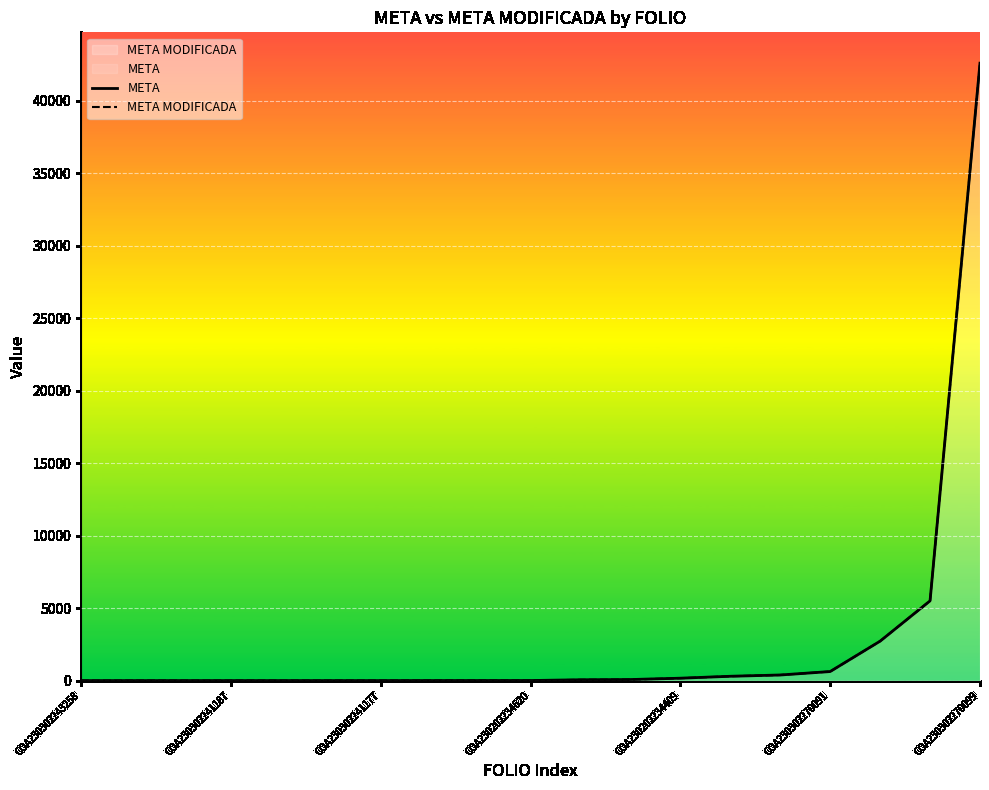

What position from the left is 10?

11